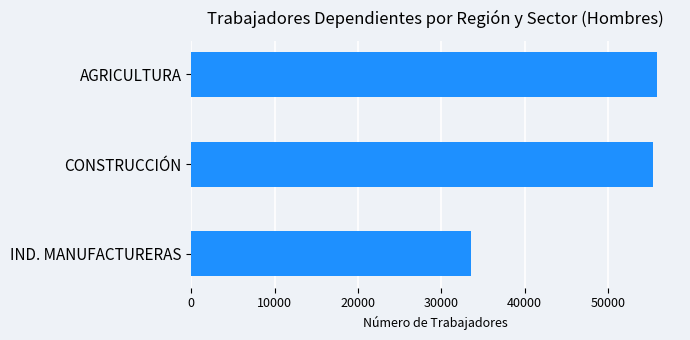

What is the change in value from CONSTRUCCIÓN to IND. MANUFACTURERAS?

-21840